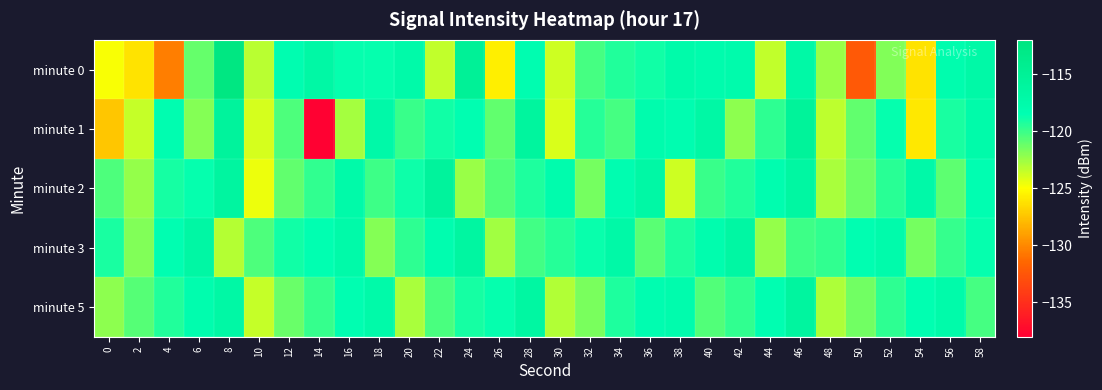

What is the total value across all series at 36?

-592.6